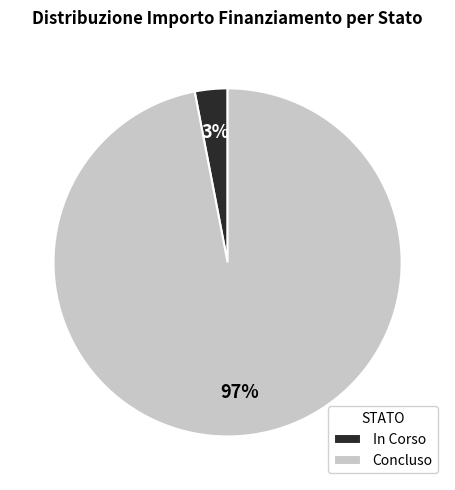

To the nearest percent, what portion does Concluso represent?

97%